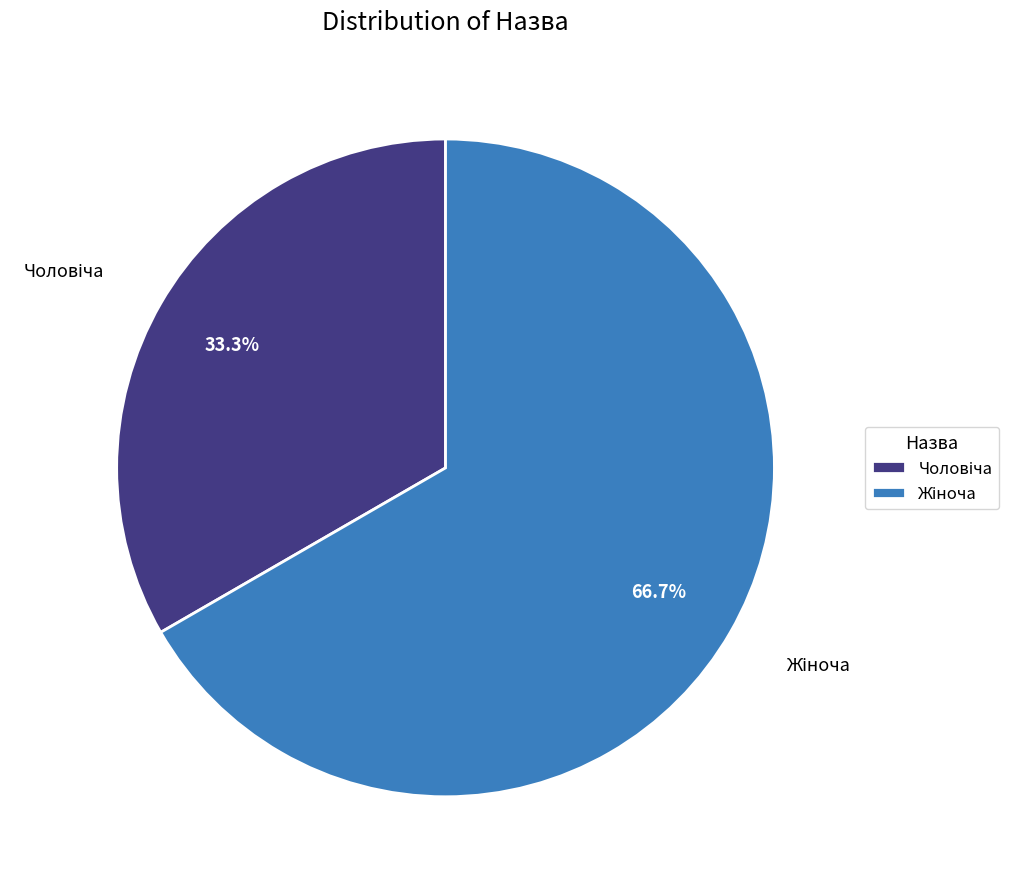

Is there a majority slice in this chart?

Yes